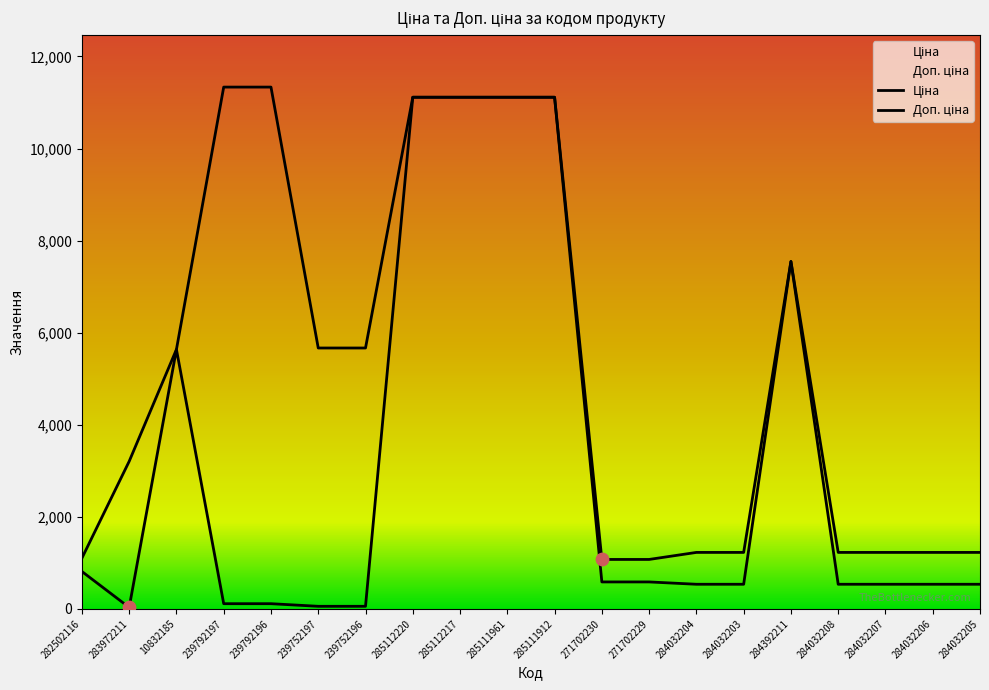

Which series has the largest Y range (max minus min)?

Ціна